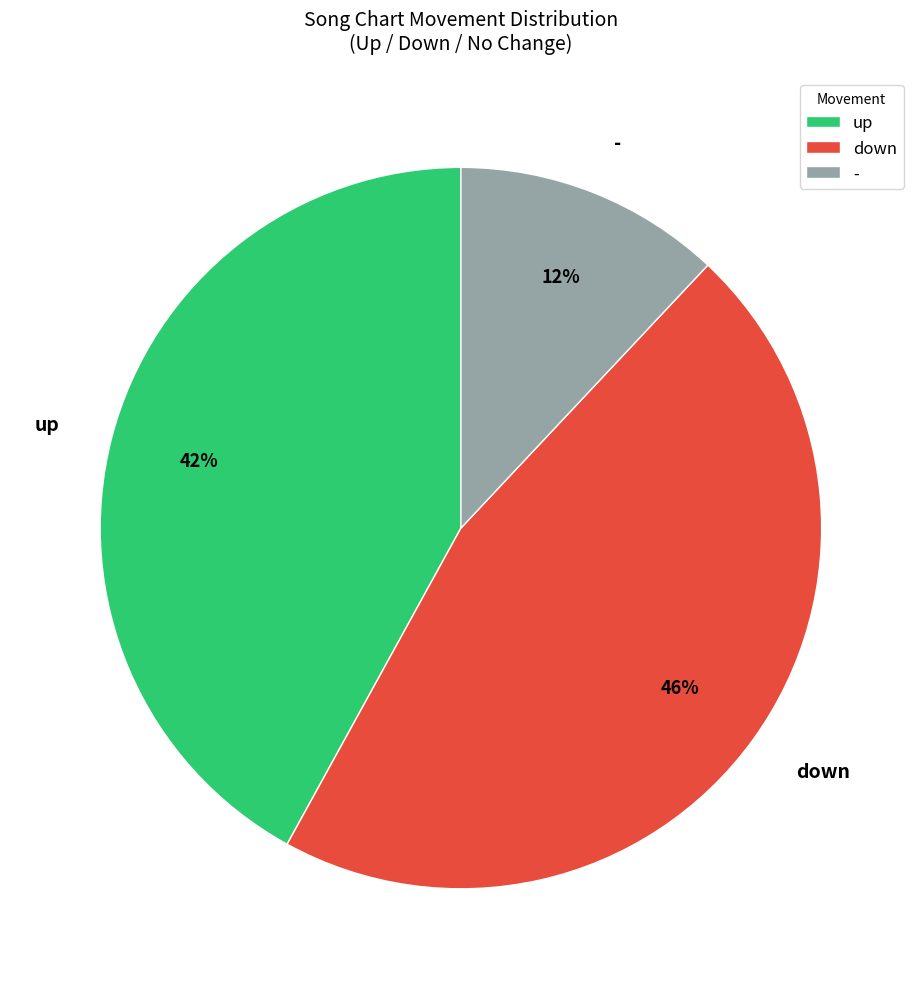

True or false: up accounts for 42% of the total.

True